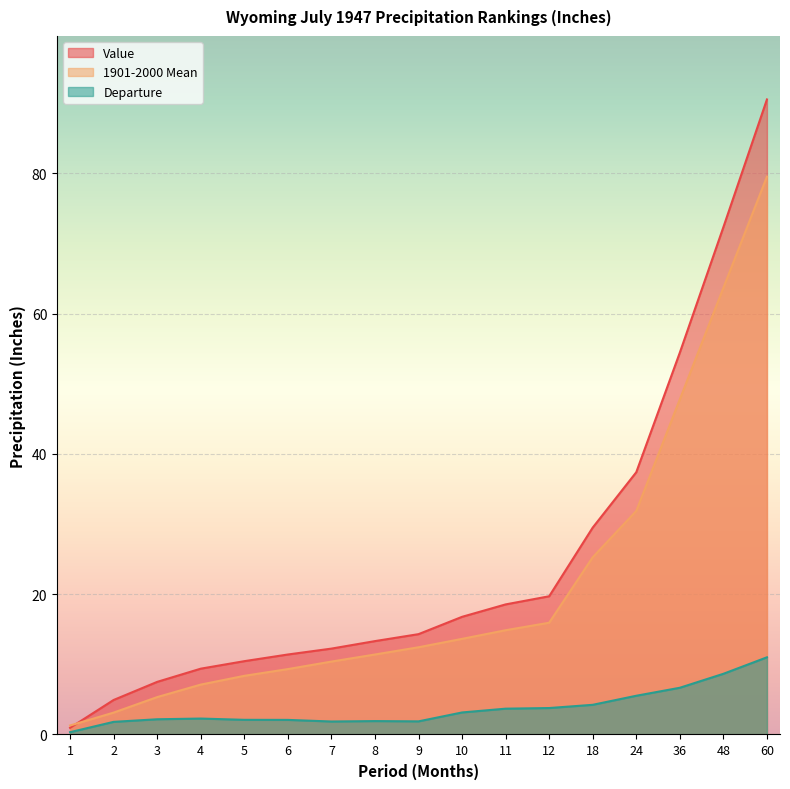

Which category has the lowest value in the Departure series?

1